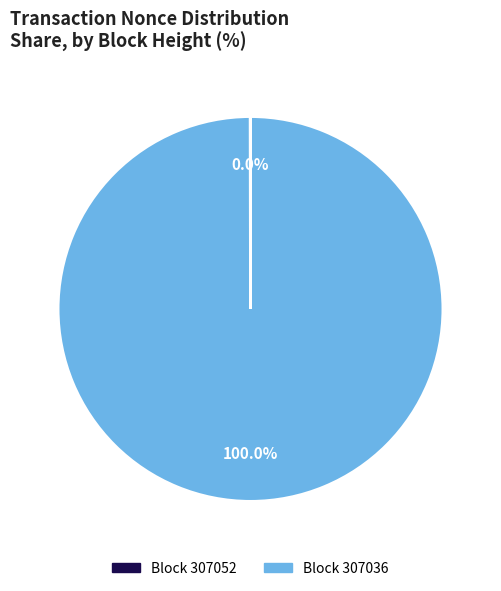

Is there a majority slice in this chart?

Yes